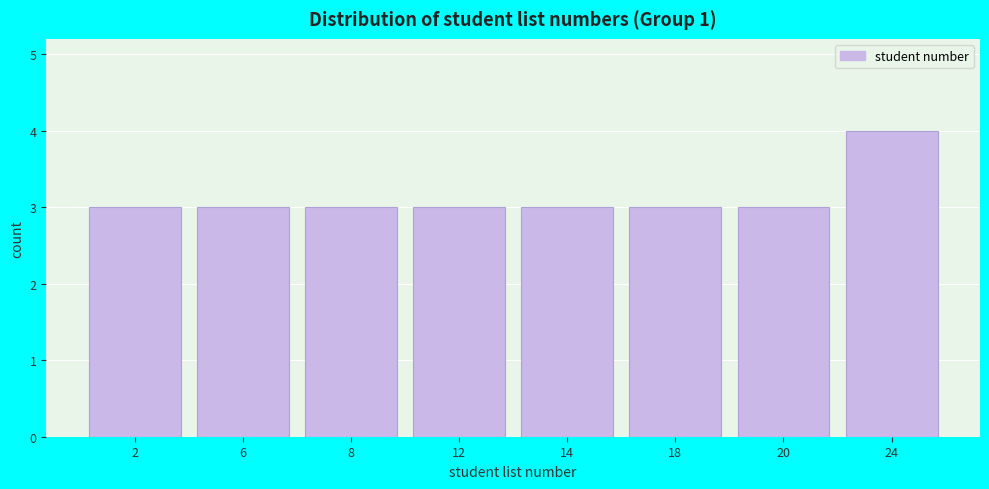

Reading right to left, what are all the values shown in this chart?

4	3	3	3	3	3	3	3